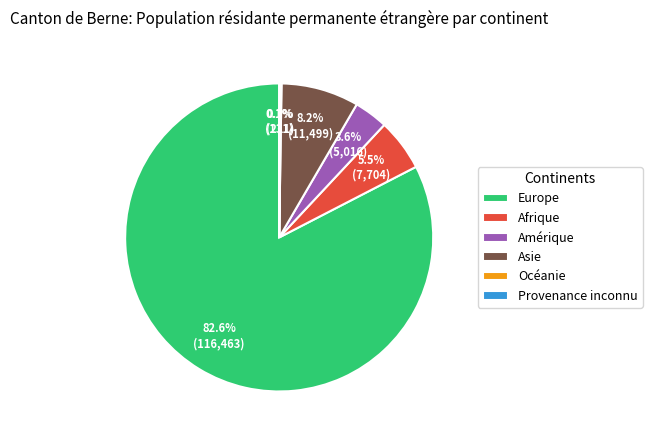

What is the ratio of the value at Afrique to the value at Amérique?

1.5